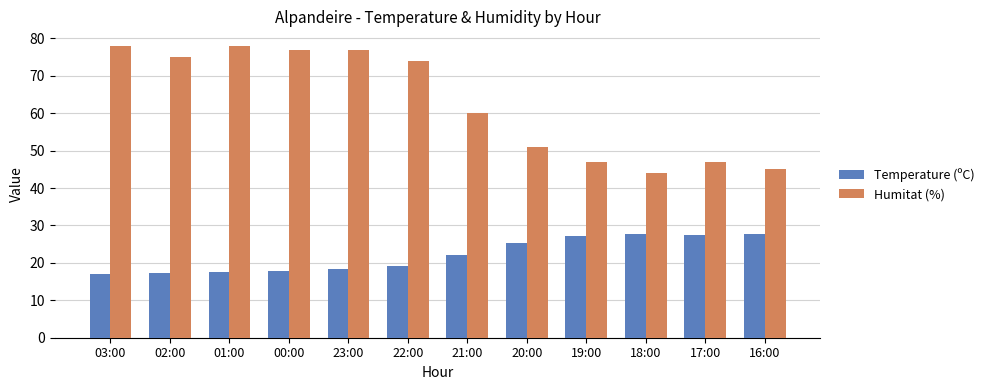

Rank the series at 20:00 from lowest to highest value.

Temperature (ºC), Humitat (%)